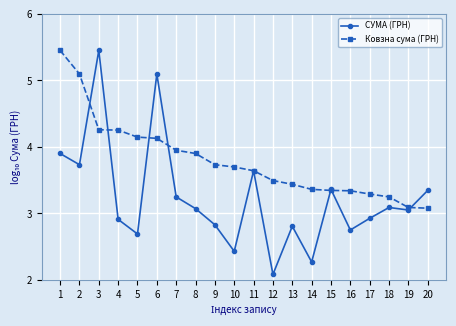

At which label does СУМА (ГРН) reach its peak?

3